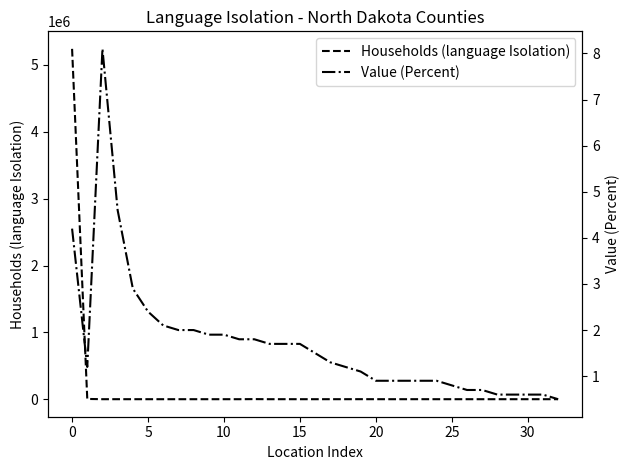

How many lines are shown in the chart?

2